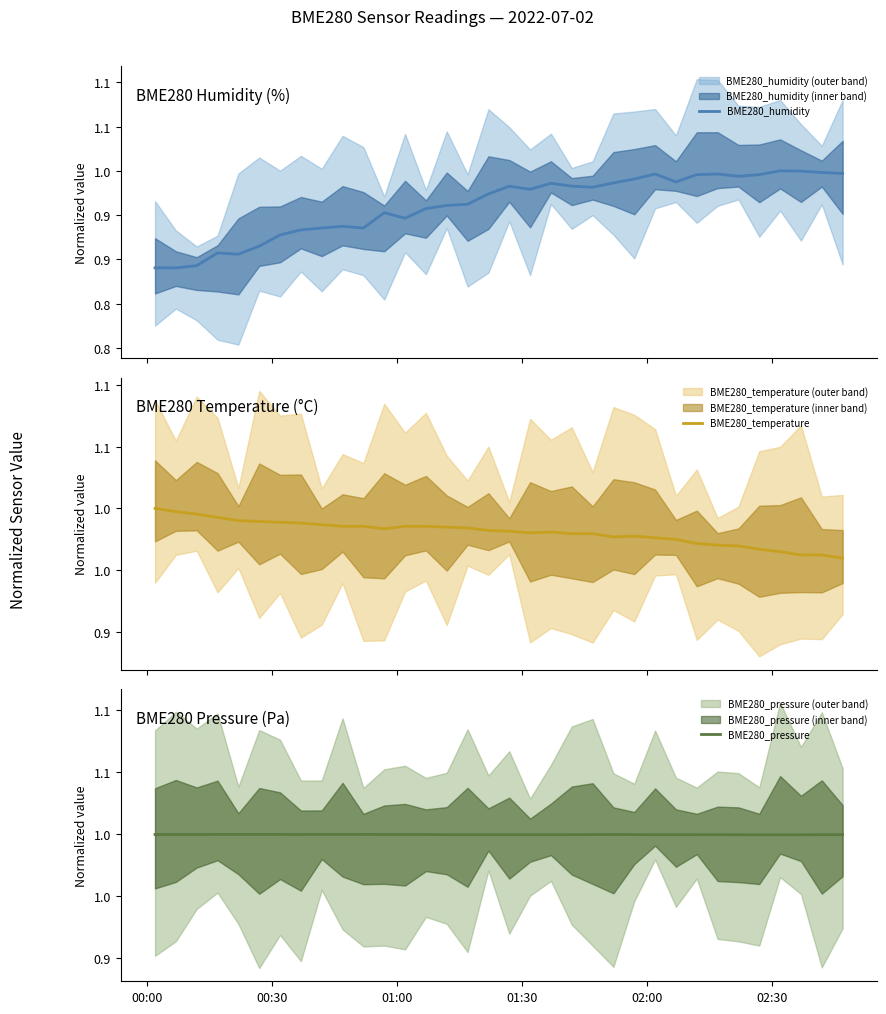

In BME280_pressure, how many points are higher than both neighbors (excluding endpoints)?

5